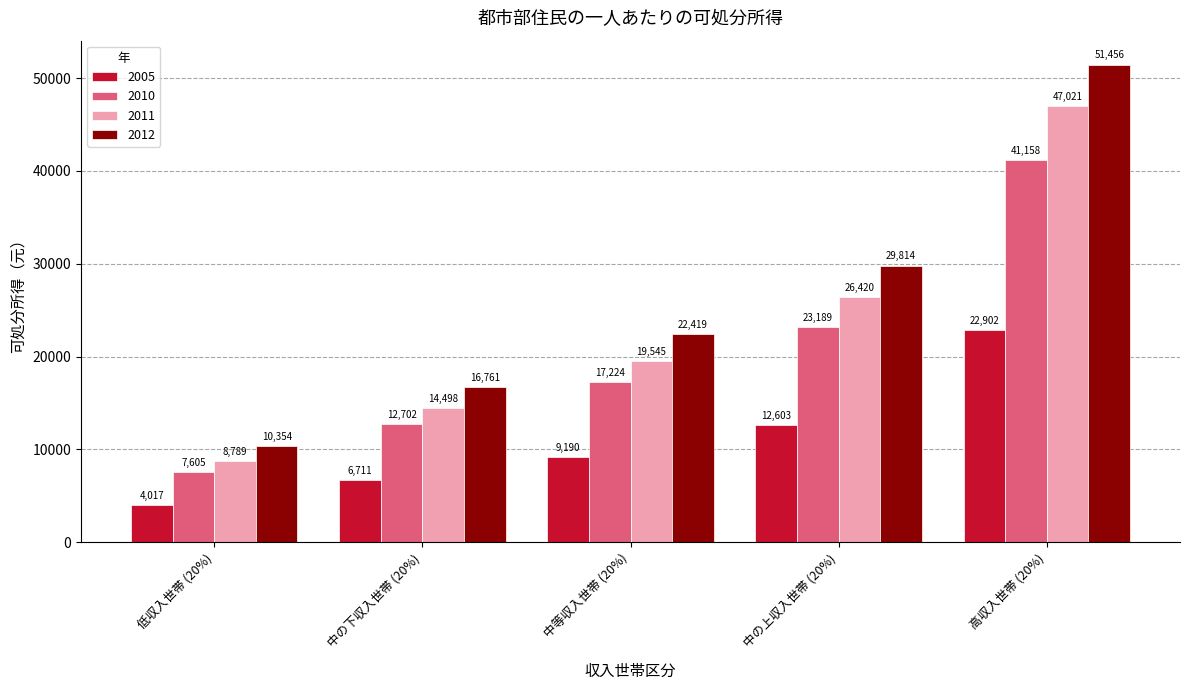

At 中の上収入世帯 (20%), list the series in order from smallest to largest.

2005, 2010, 2011, 2012